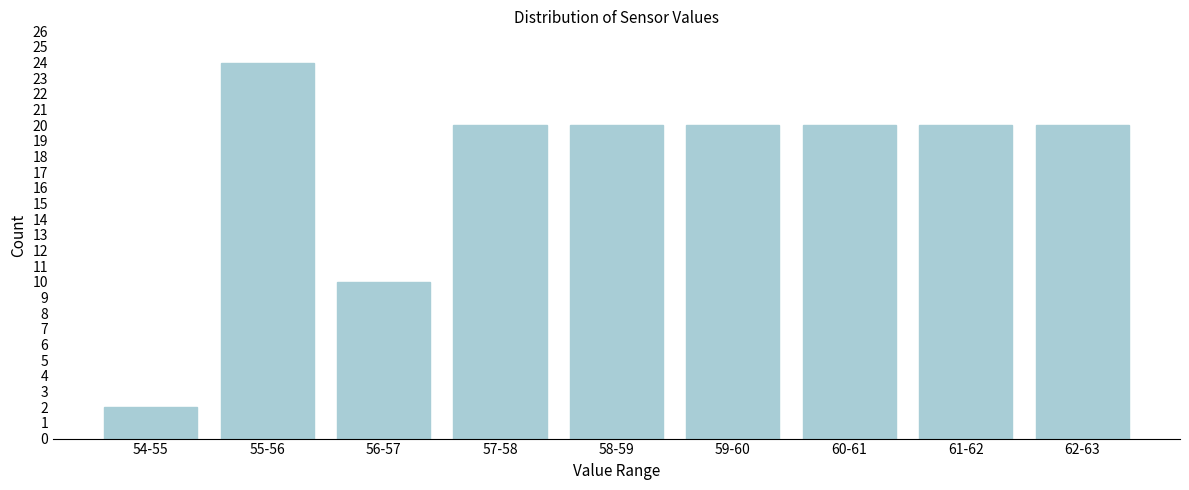

Reading left to right, transcribe all the data shown in this chart.

54-55=2	55-56=24	56-57=10	57-58=20	58-59=20	59-60=20	60-61=20	61-62=20	62-63=20